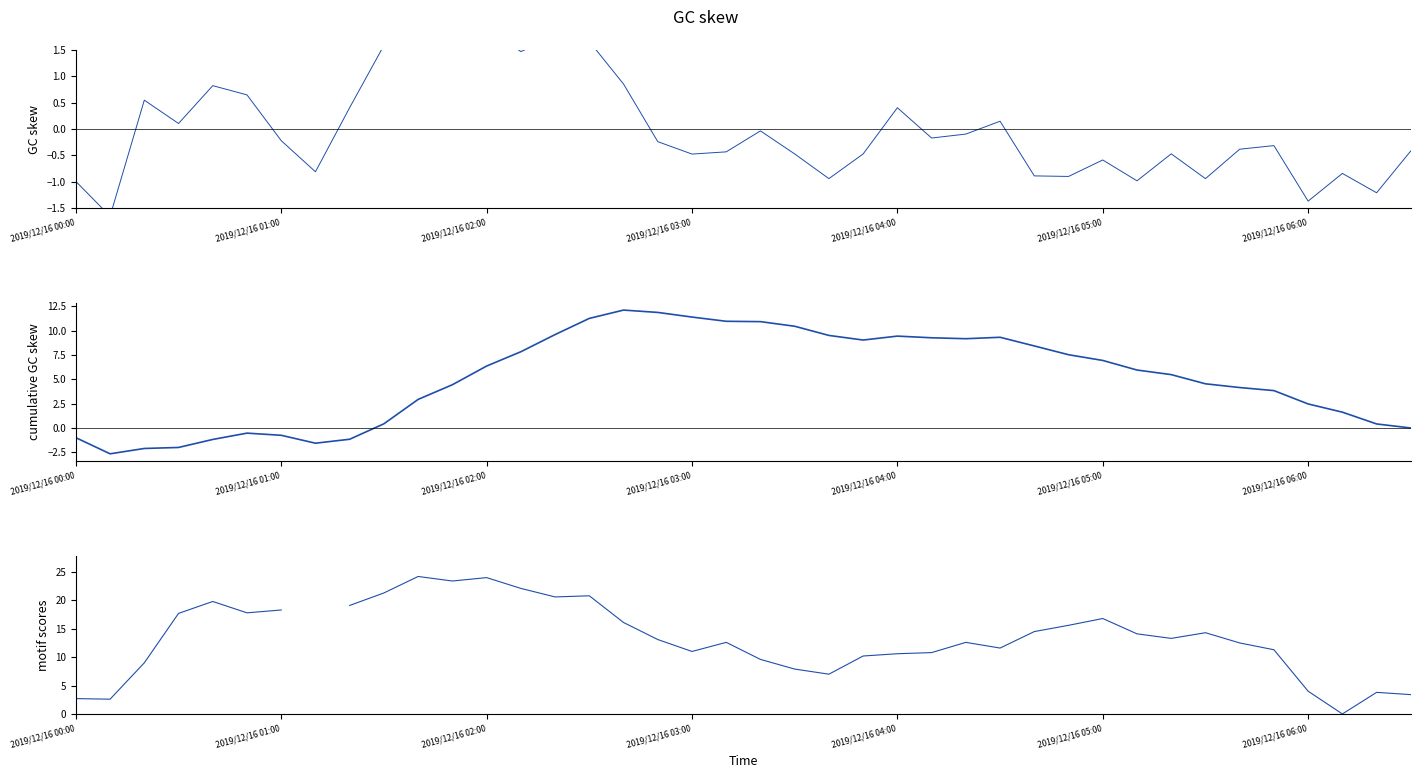

The value of GC skew at 39 is -0.7. True or false?

False